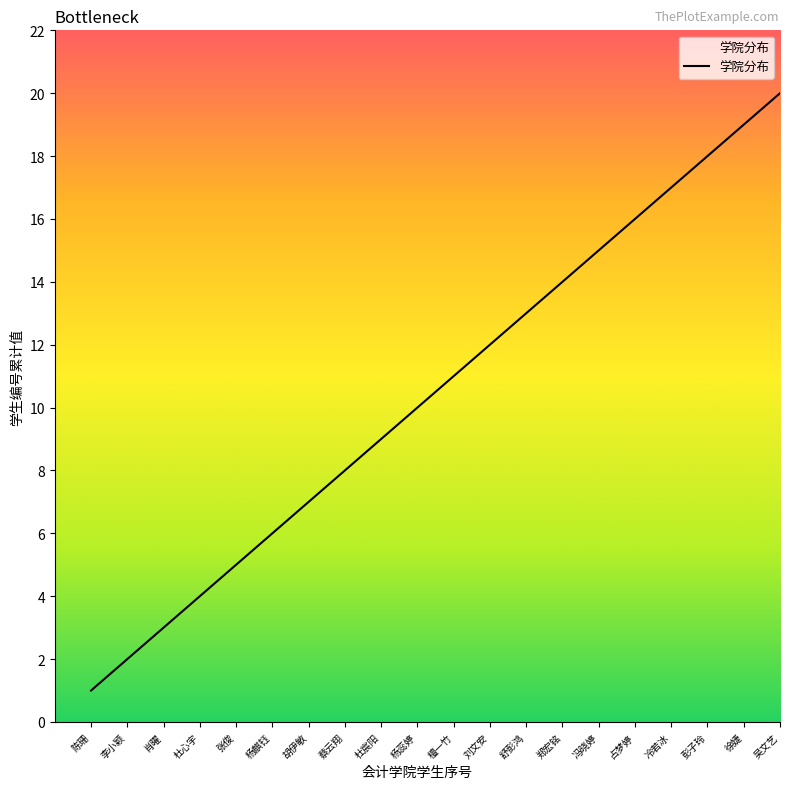

At which category does the chart reach its peak across all series?

吴文艺